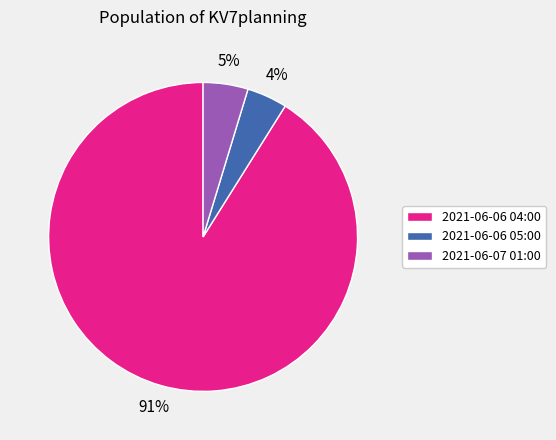

Do 2021-06-06 05:00 and 2021-06-06 04:00 together represent more than half of the pie?

Yes